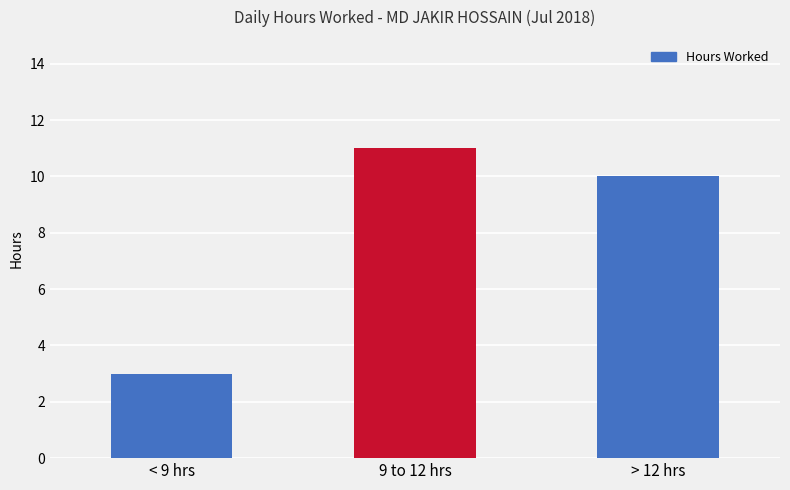

What is the difference between the maximum and minimum values?

8